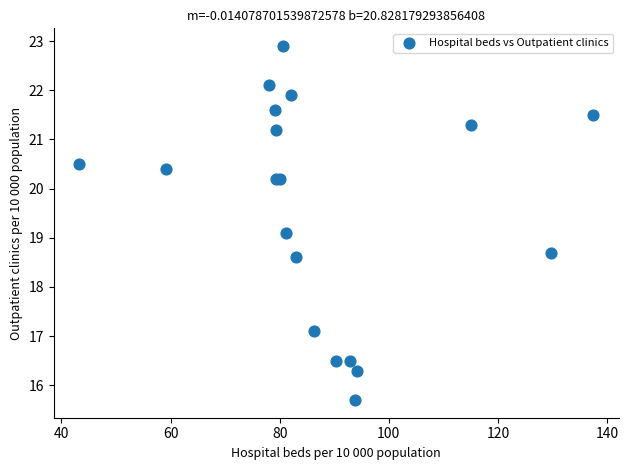

What Y value in the scatter plot is closest to 19?

19.1